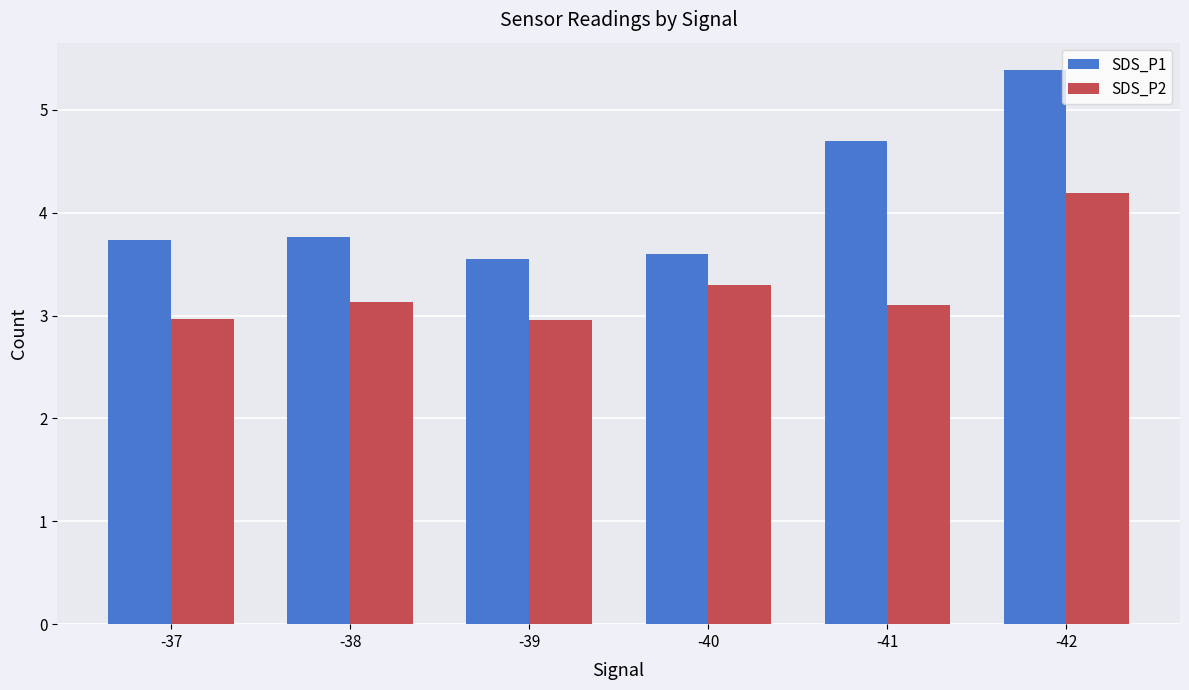

Which category has the highest value across all series?

-42